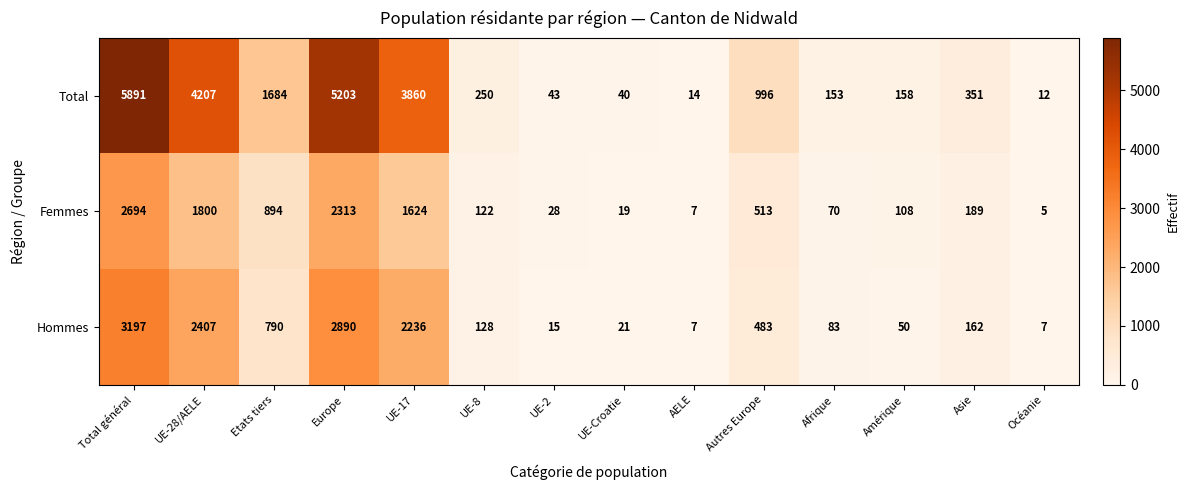

What is the average value of the Total series?

1633